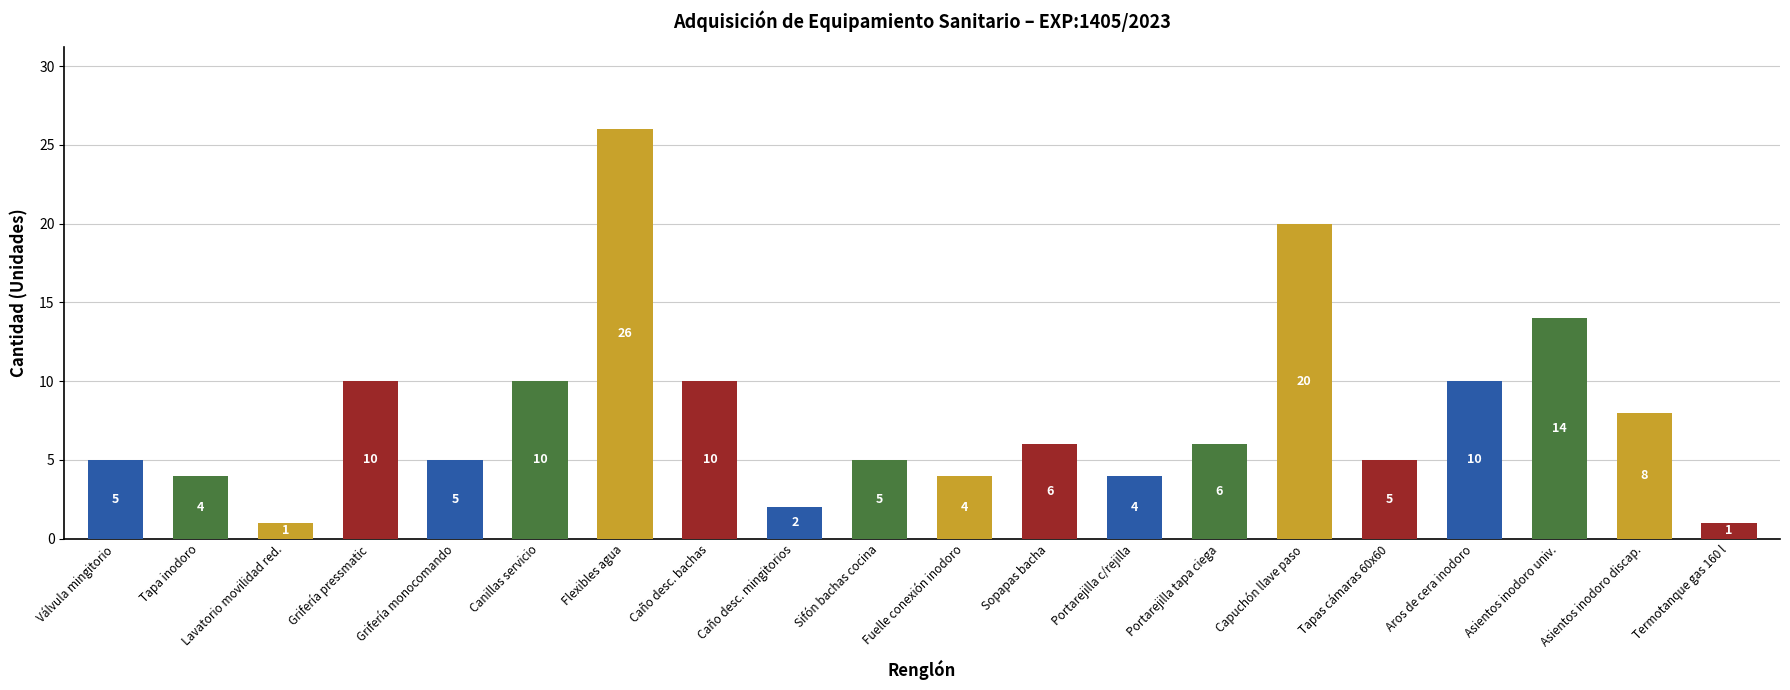

At which category does the chart reach its peak across all series?

Flexibles agua